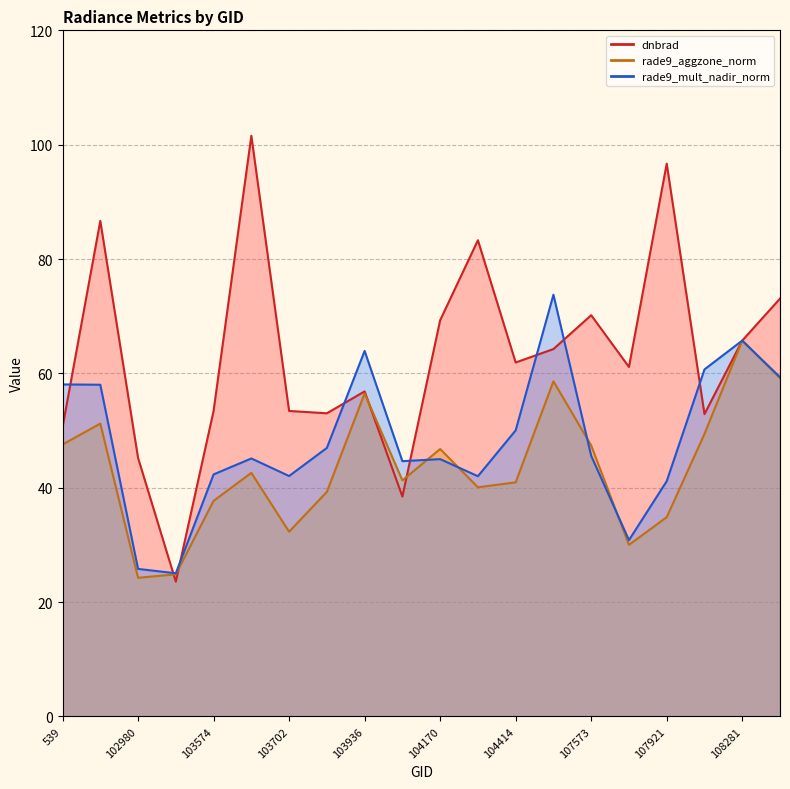

At 108281, list the series in order from largest to smallest.

rade9_aggzone_norm, rade9_mult_nadir_norm, dnbrad